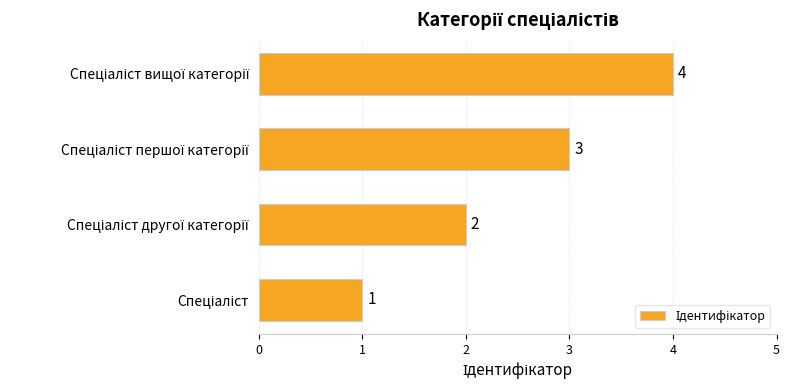

What is the smallest value displayed?

1